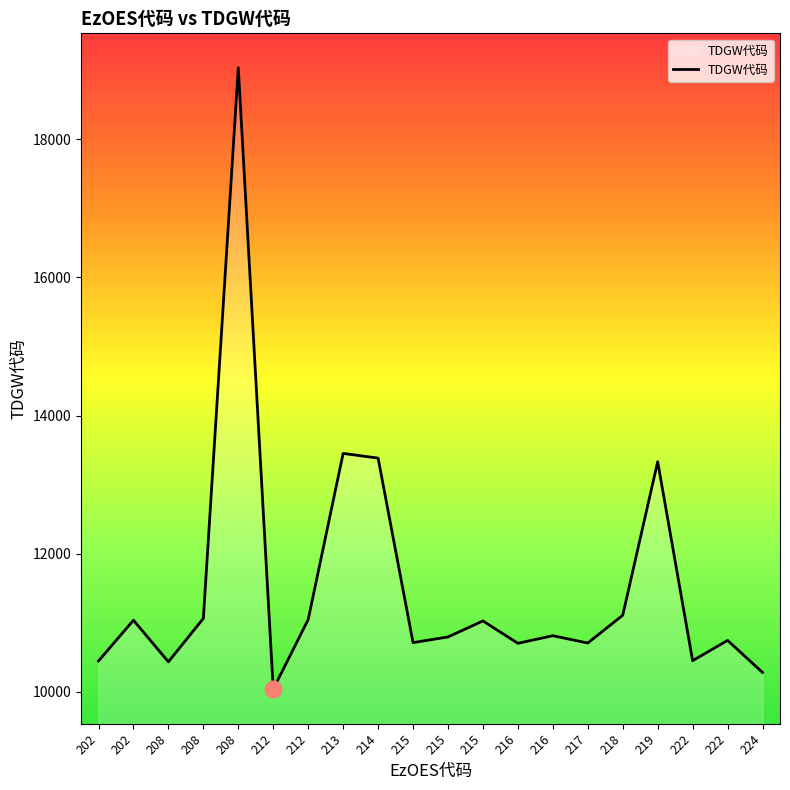

How many lines are shown in the chart?

1